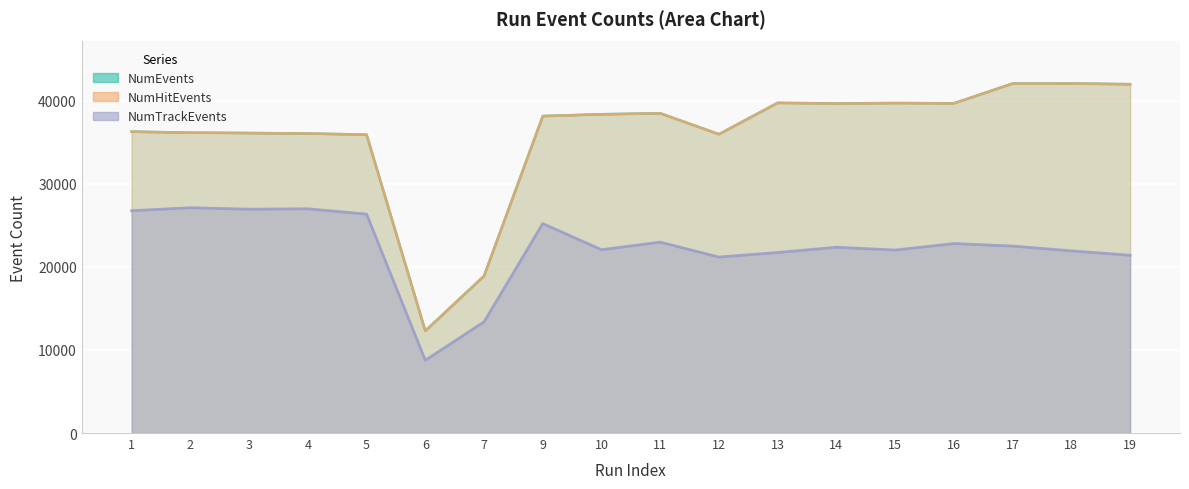

At which category does NumTrackEvents reach its first local valley?

3